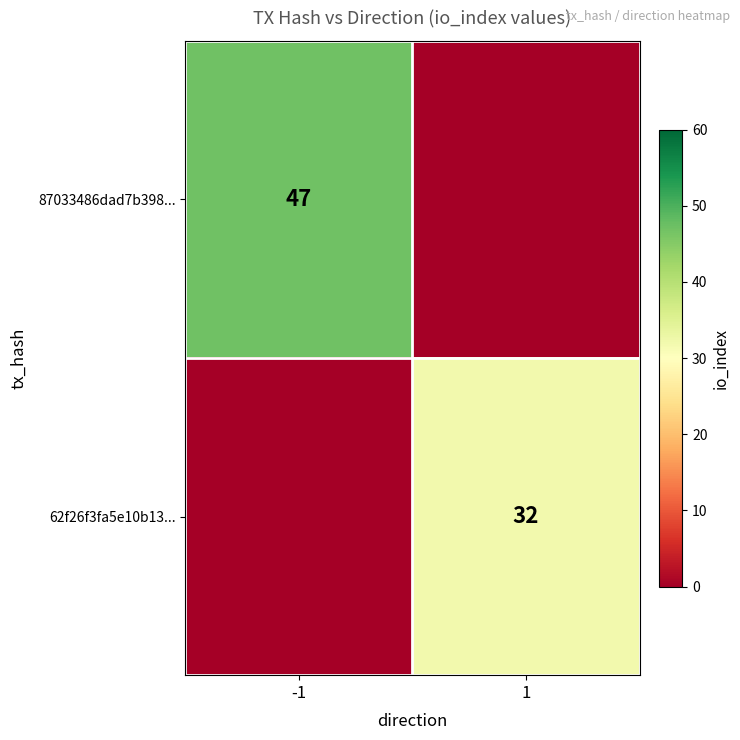

The value of 62f26f3fa5e10b13... at 1 is 32. True or false?

True